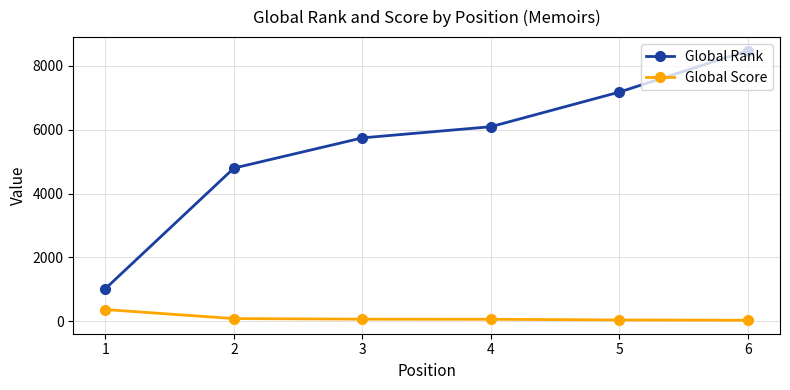

True or false: Global Score and Global Rank intersect in this chart.

False